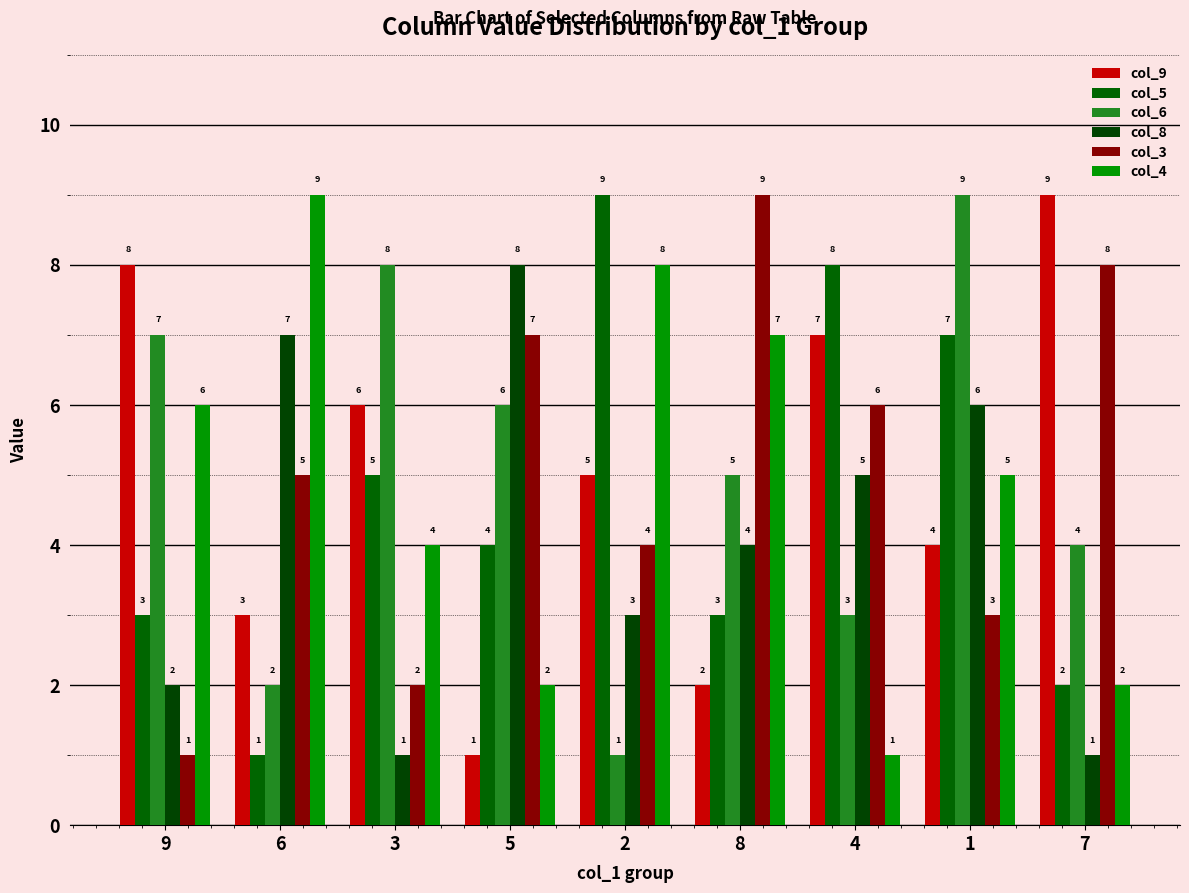

Which series changed the most between 2 and 8?

col_5